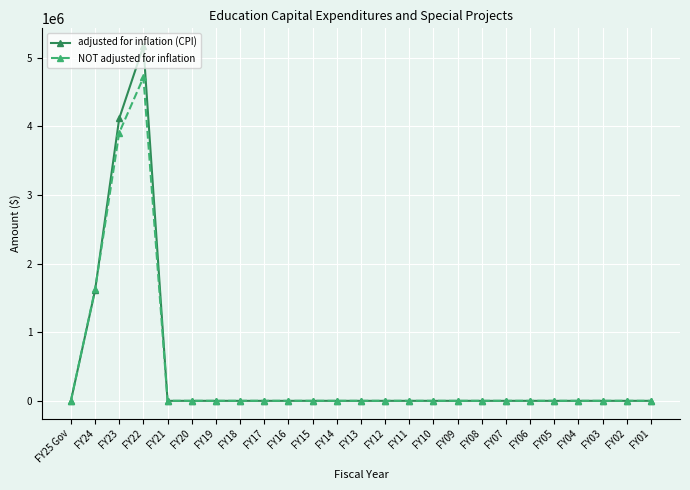

What is the average value of the NOT adjusted for inflation series?

409598